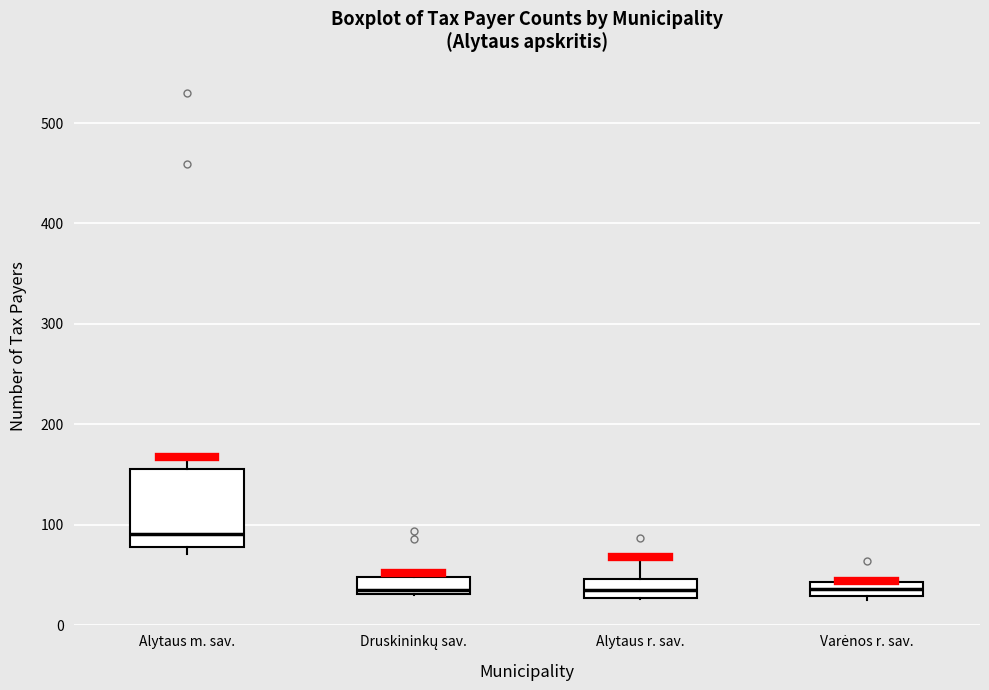

Where is the lower edge of the box for Varėnos r. sav. on the y-axis? The values are not printed on the chart, so give them approximately, as read against the axis.

30